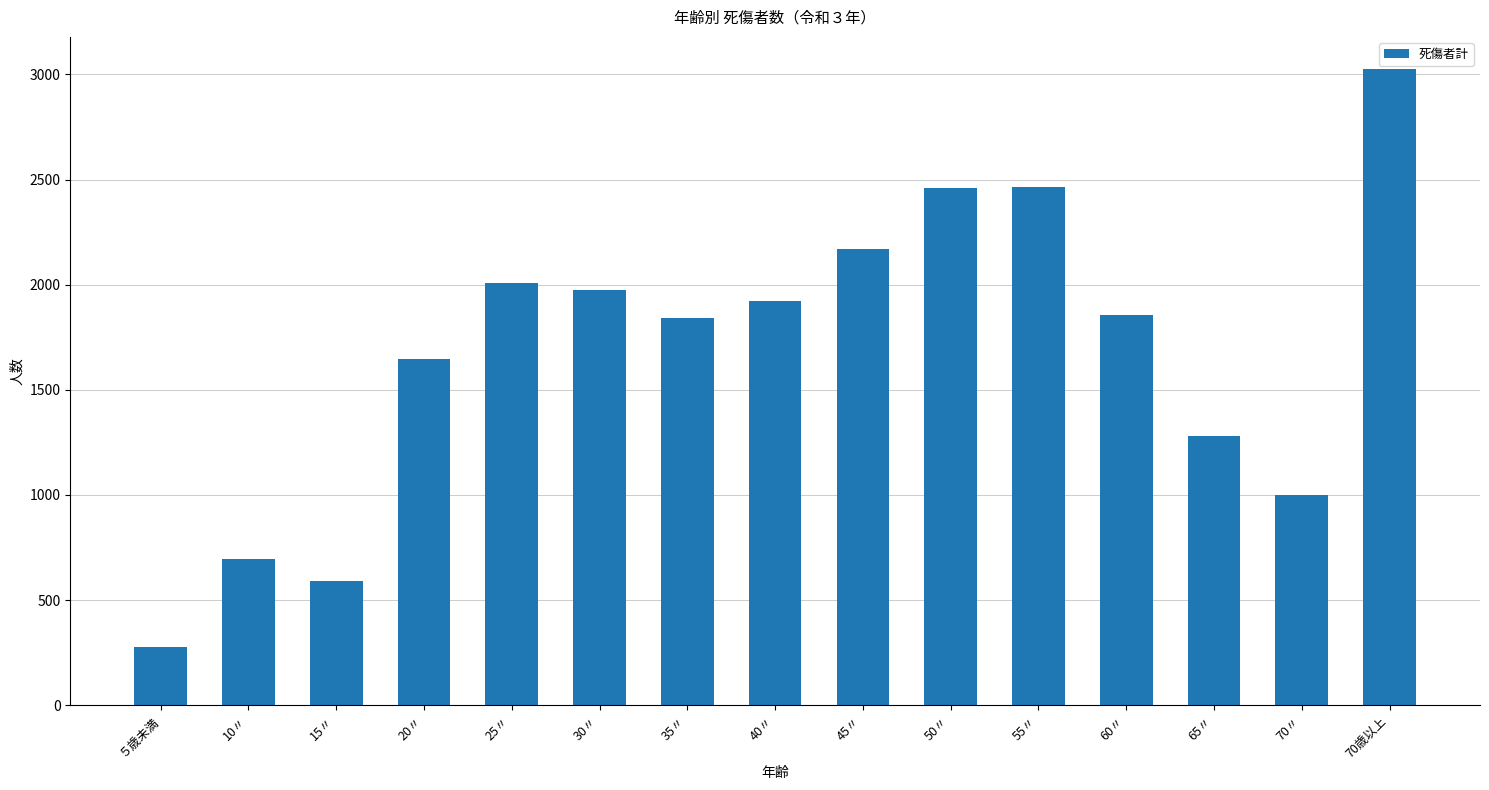

Which label corresponds to the largest value in the chart?

70歳以上